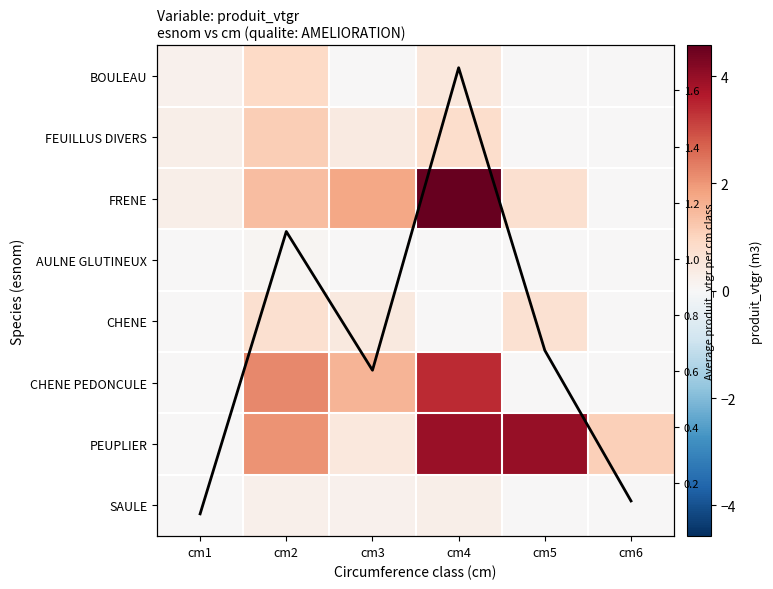

Which series has the largest total across all categories?

PEUPLIER